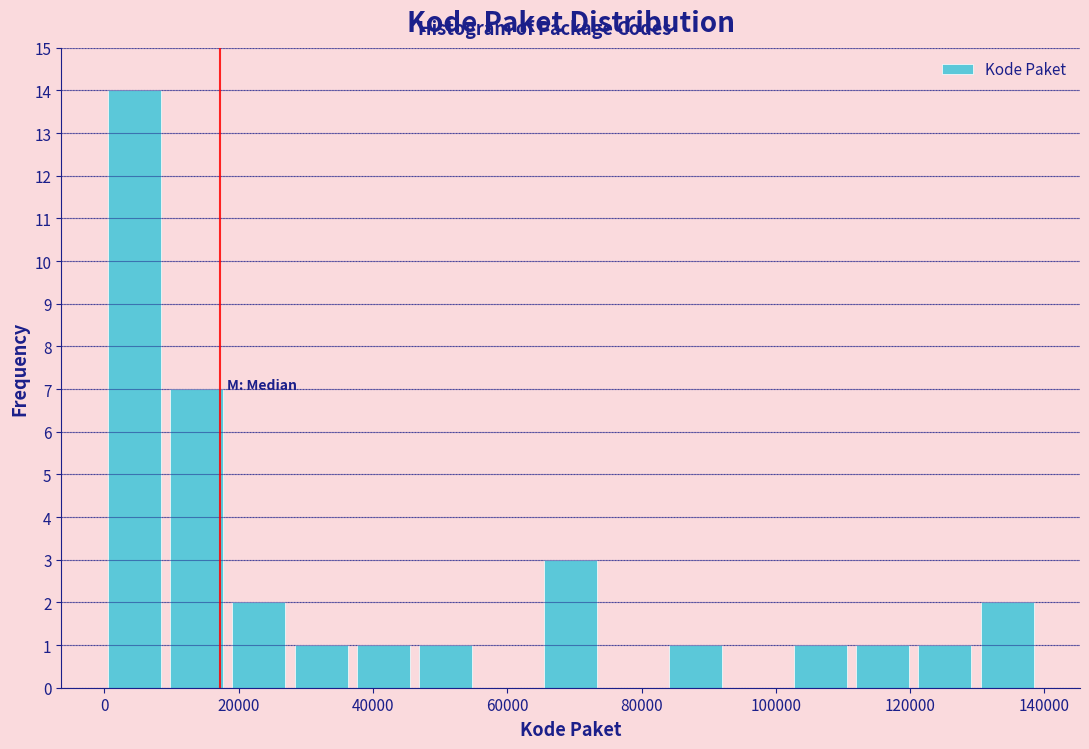

Reading left to right, list every bar in this chart as the range it spans on the x-axis followed by its height. Neither the bar edges nor the heights are printed on the chart, so give them approximately, as read against the axes.

0 to 10000: 14
10000 to 20000: 7
20000 to 28000: 2
28000 to 38000: 1
38000 to 46000: 1
46000 to 56000: 1
56000 to 66000: 0
66000 to 74000: 3
74000 to 84000: 0
84000 to 94000: 1
94000 to 102000: 0
102000 to 112000: 1
112000 to 122000: 1
122000 to 130000: 1
130000 to 140000: 2